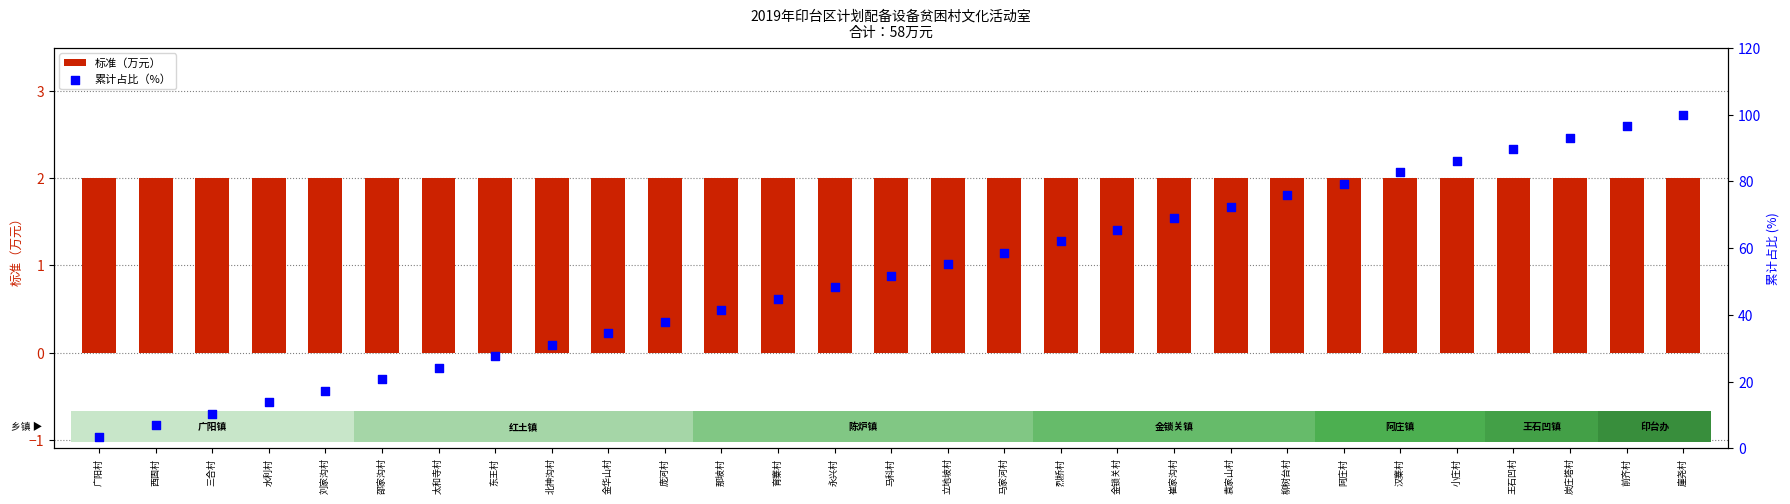

At which category is the sum across all series the highest?

崖尧村